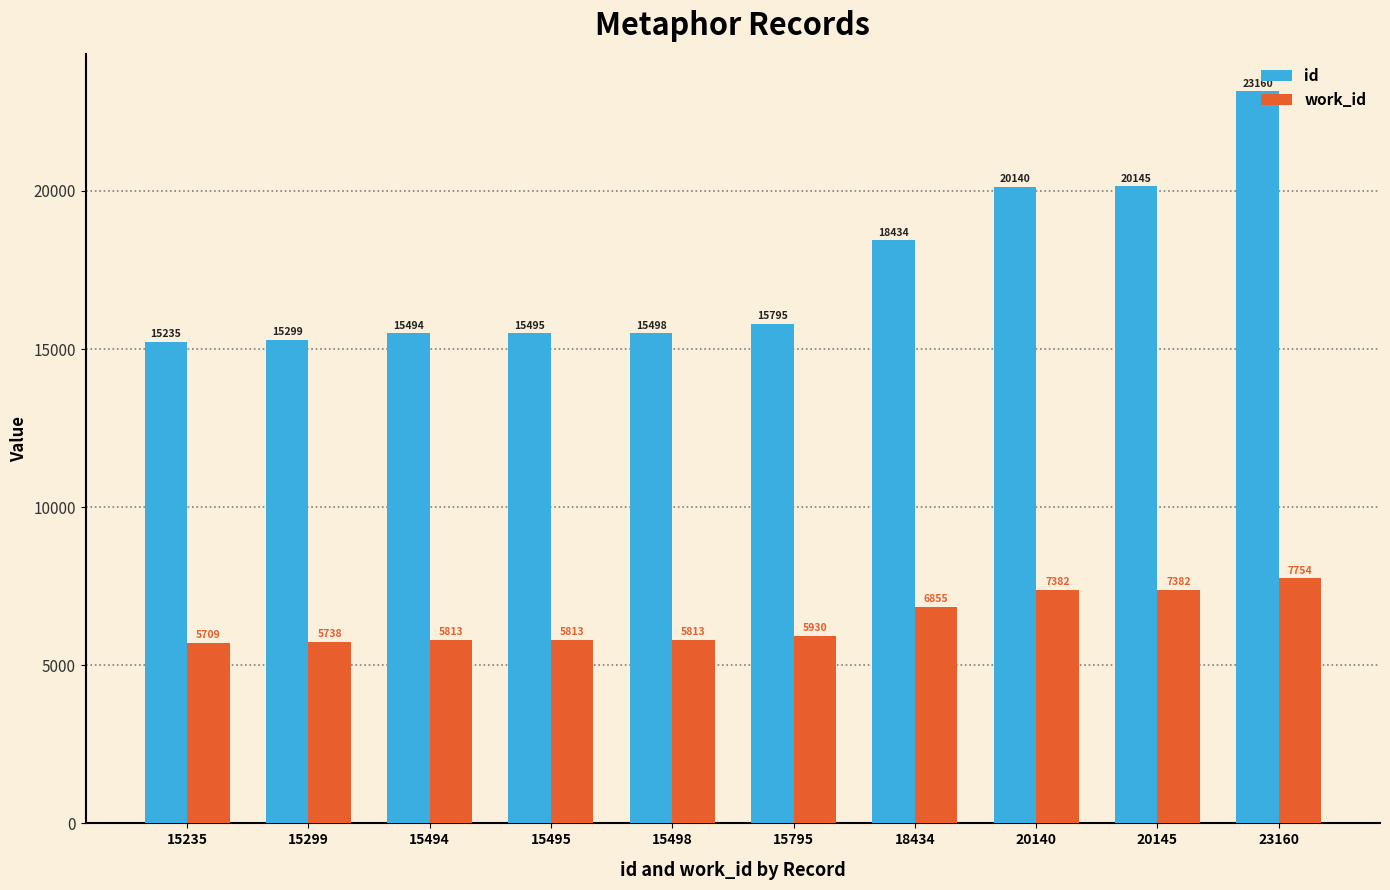

What is the smallest value displayed?

5709